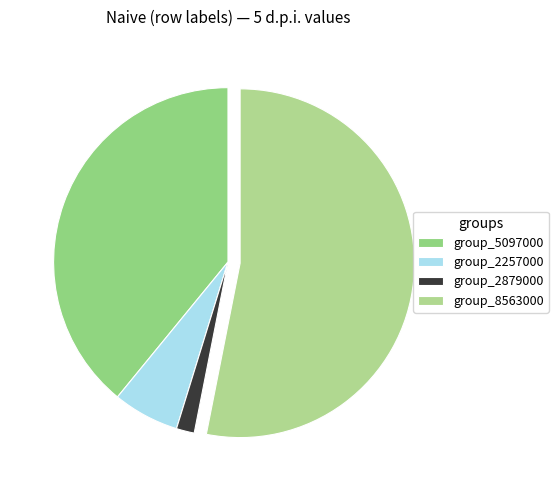

Count the number of slices in the pie.

4